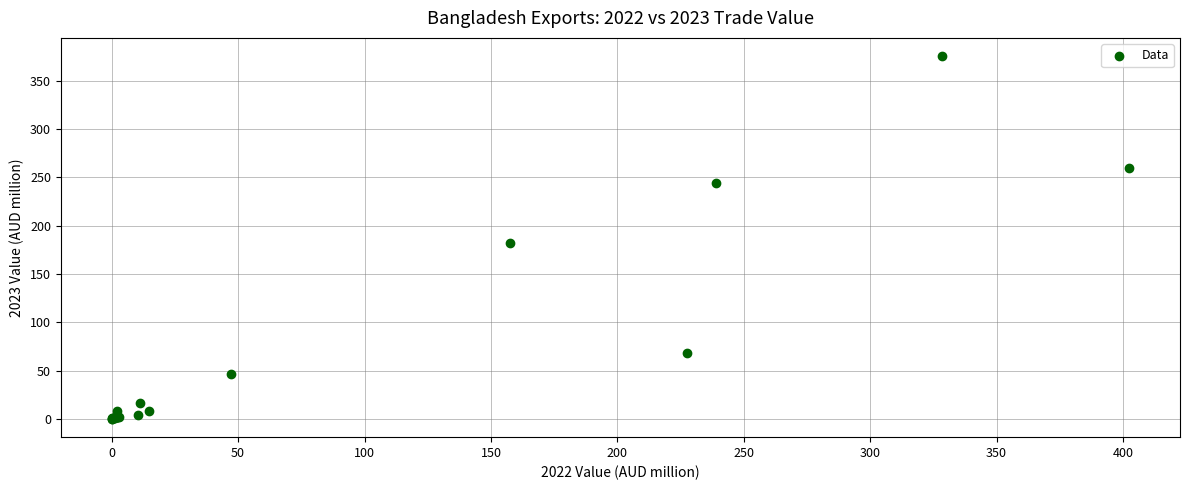

What Y value in the scatter plot is closest to 187?

182.6